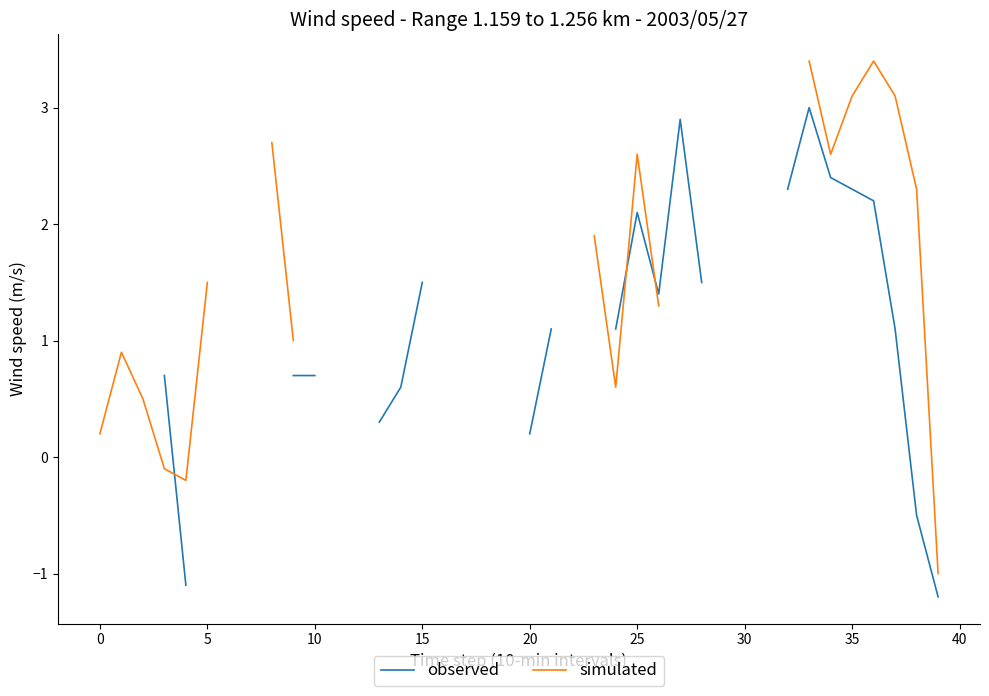

At which category is the sum across all series the highest?

33